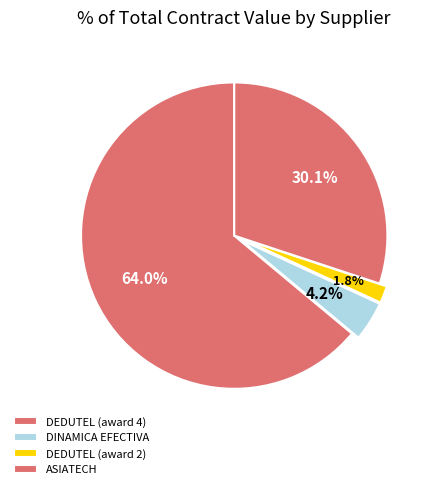

Rank the categories by value from highest to lowest.

DEDUTEL EXPORTACIONES E IMPORTACIONES (contract 4), ASIATECH S.A. DE C.V., DINAMICA EFECTIVA S.A. DE C.V., DEDUTEL EXPORTACIONES E IMPORTACIONES (contract 2)